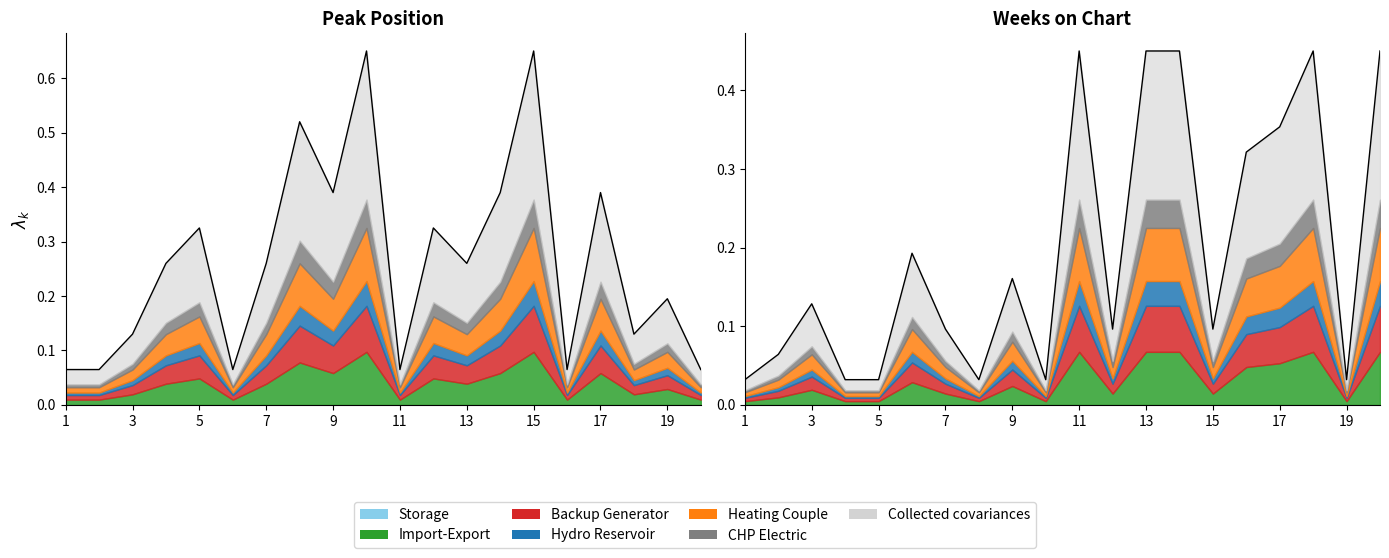

The value of Weeks on Chart at 19 is 0.0. True or false?

False